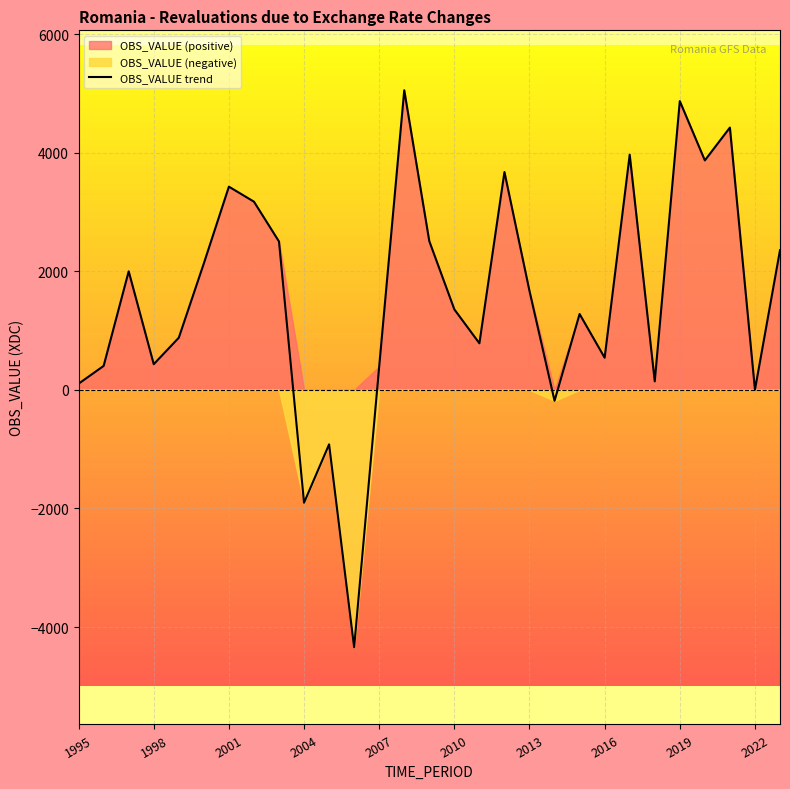

What is the difference between the maximum and minimum values?

9394